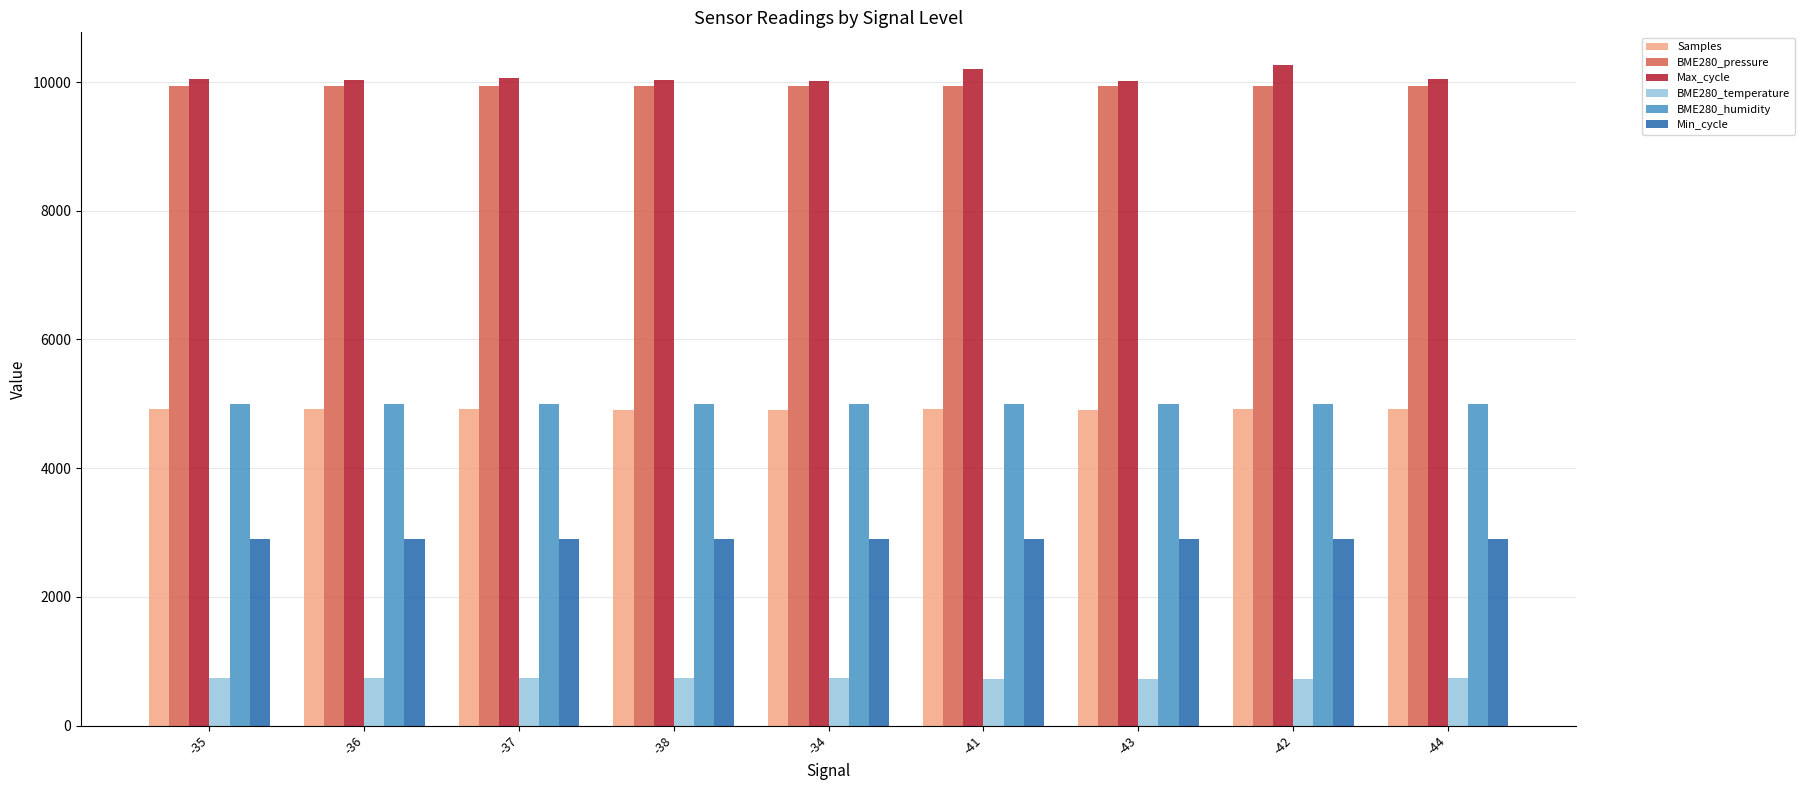

What is the maximum value shown in the chart?

10261.0